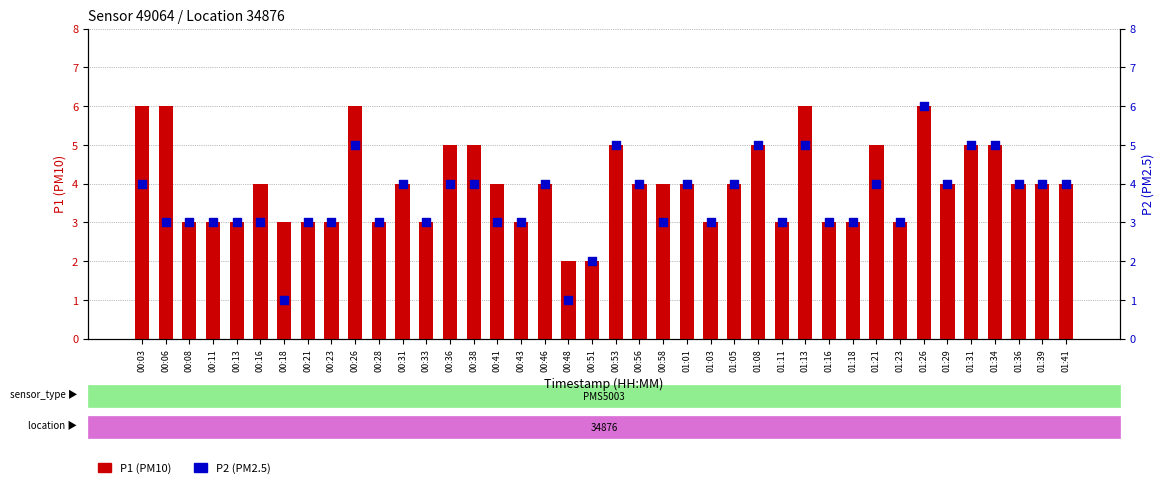

At how many categories does at least one series exceed 3?

24